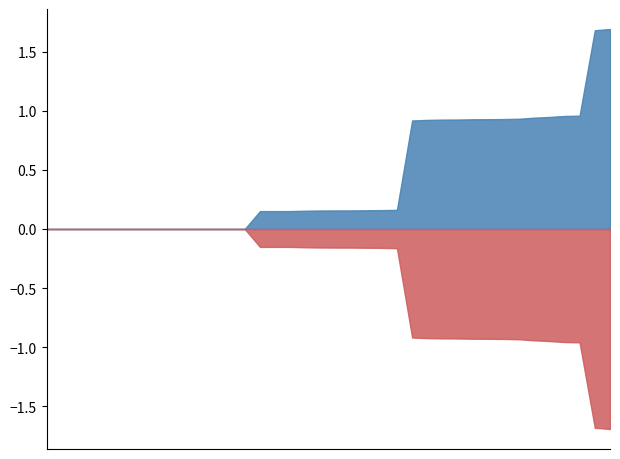

What is the maximum value shown in the chart?

1.7